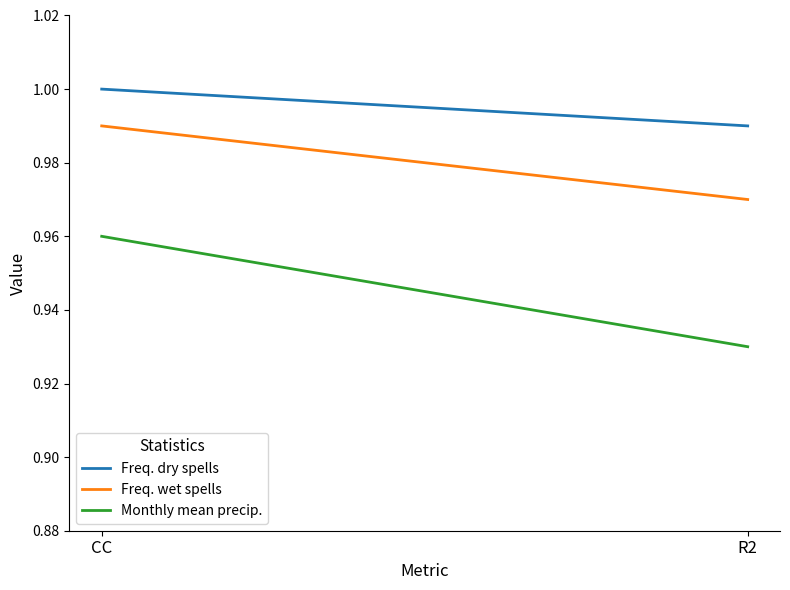

The Freq. dry spells series shows 0.3 at CC. True or false?

False